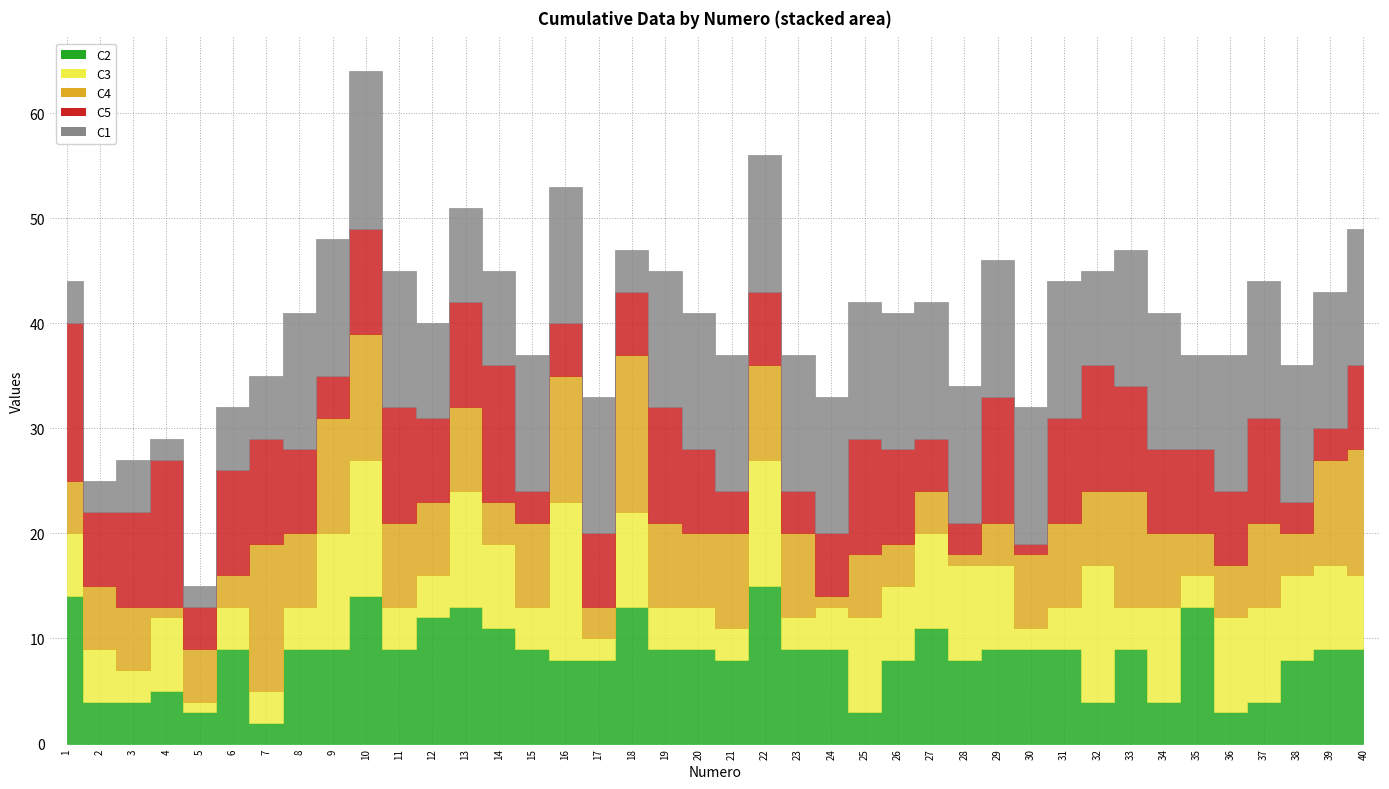

What are all the series names shown in the legend?

C2, C3, C4, C5, C1